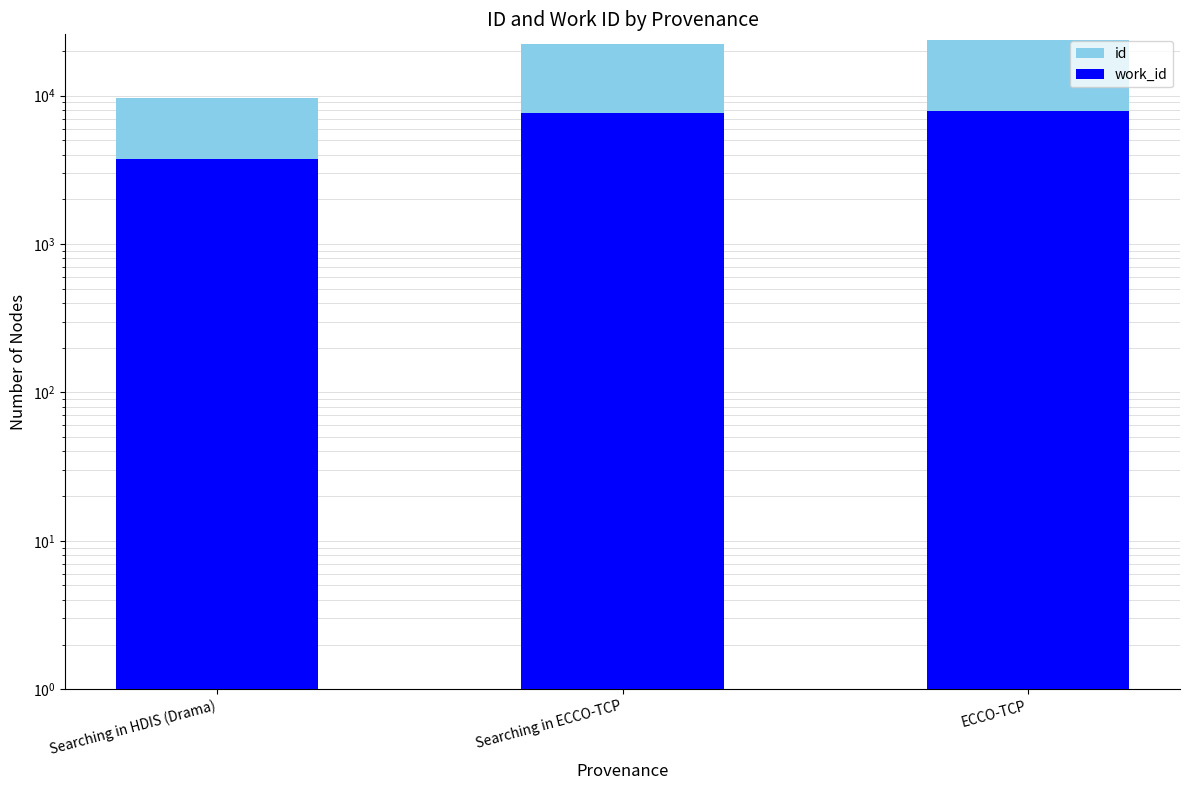

Reading left to right, extract all data points from this chart.

id: 9694	22168	23611
work_id: 3759	7588	7836